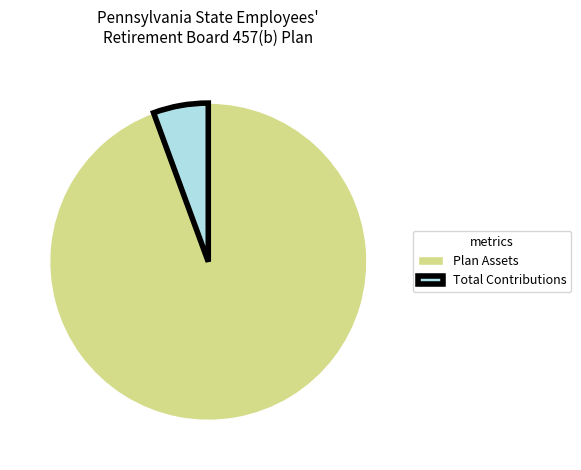

What is the ratio of the value at Plan Assets to the value at Total Contributions?

16.8